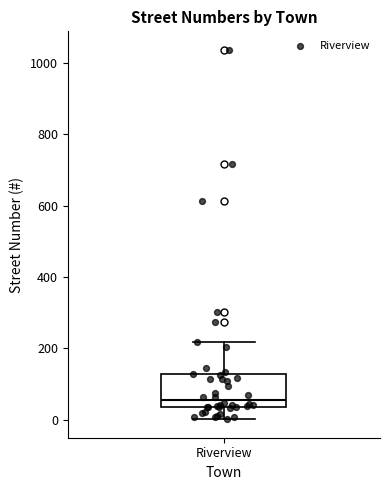

Read this box plot against the y-axis: the position of the median line, the range covered by the box, and the ends of both whiskers. The values are not printed on the chart, so give them approximately, as read against the axis.

median 60, box 40 to 120, whiskers 0 to 220